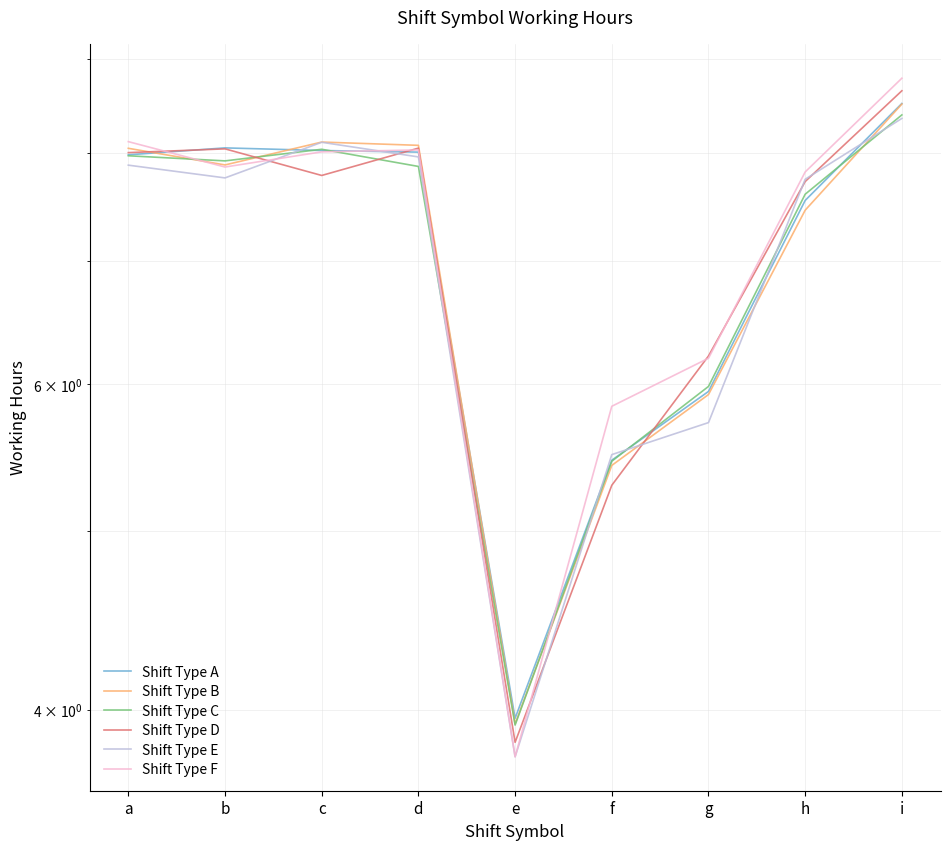

What is the difference between the highest and lowest values at h?

0.4